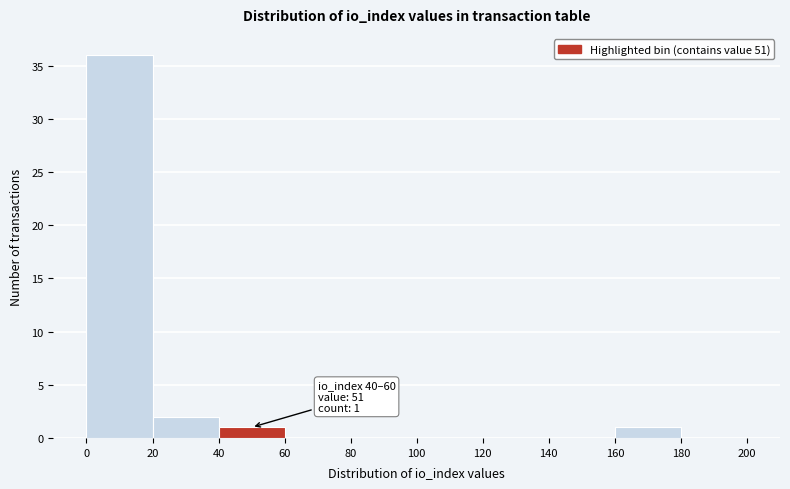

Over which range of the x-axis is the bar tallest?

0 to 20